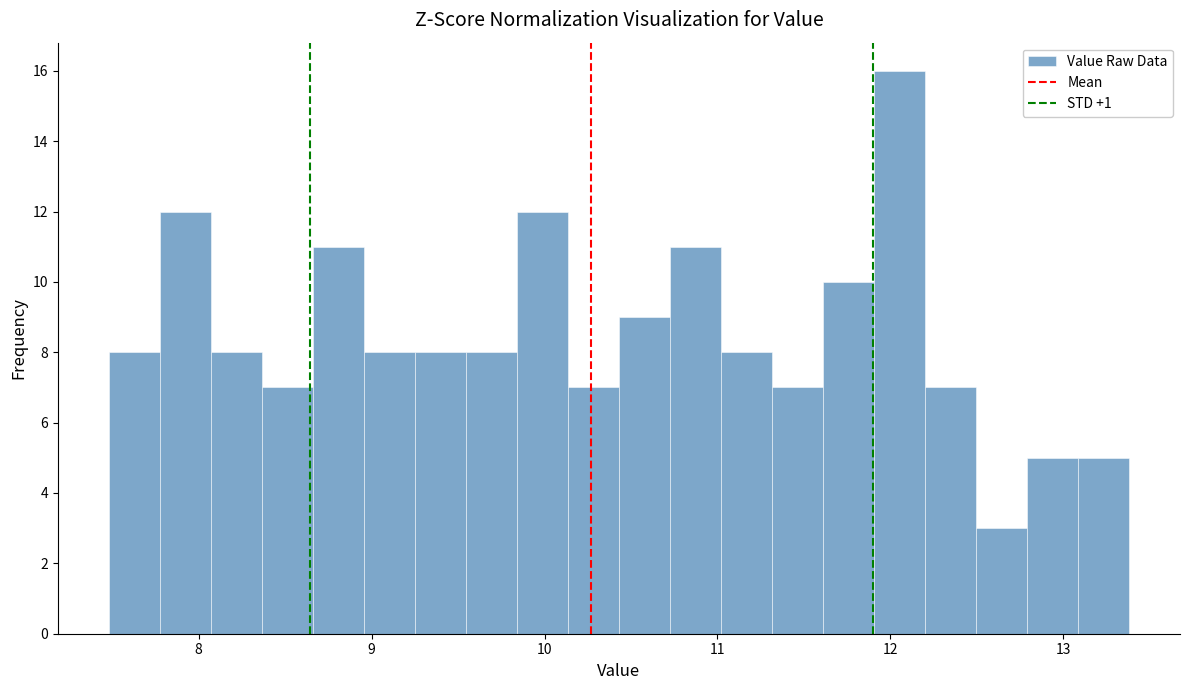

Read against the x-axis, roughly where is the centre of the tallest bar?

12.1